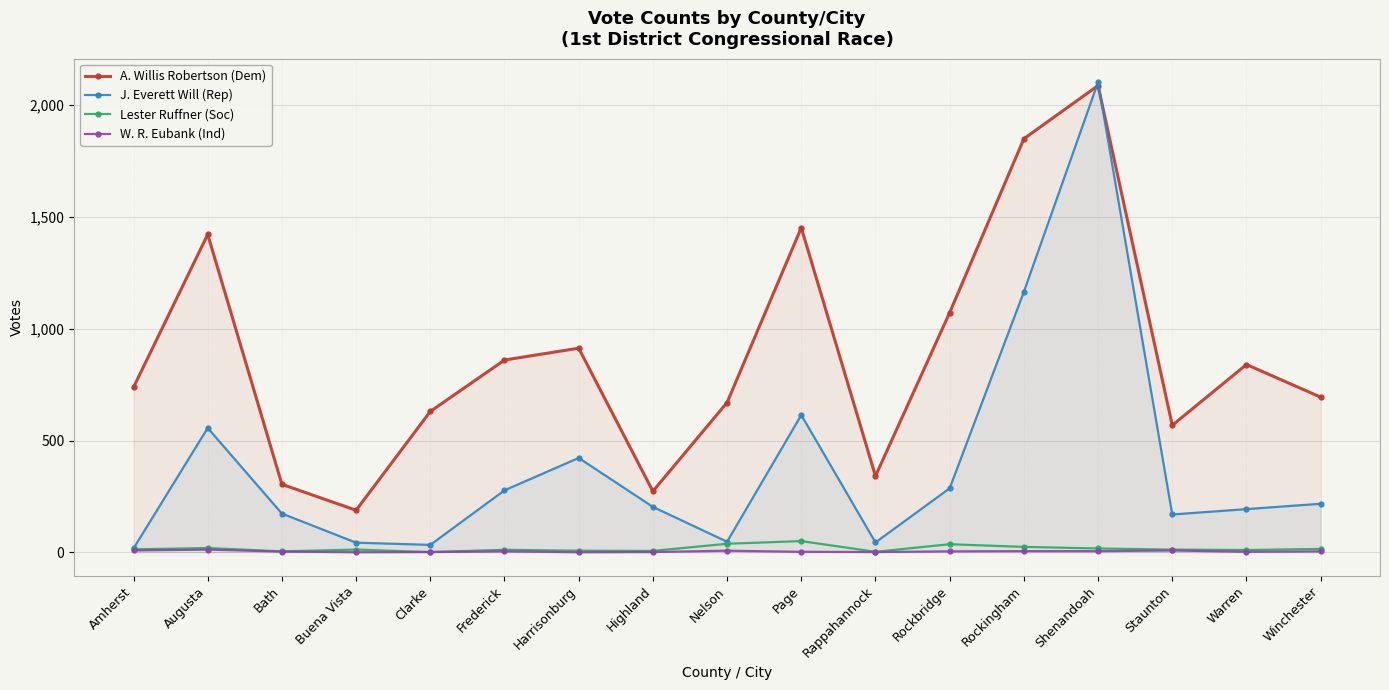

What are all the series names shown in the legend?

A. Willis Robertson (Dem), J. Everett Will (Rep), Lester Ruffner (Soc), W. R. Eubank (Ind)